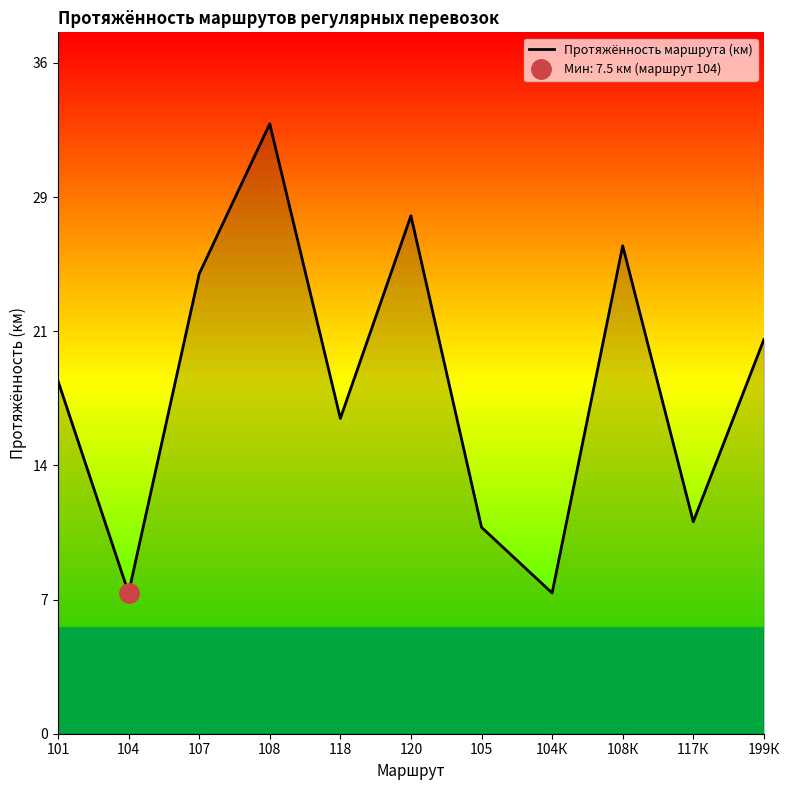

How many lines are shown in the chart?

1